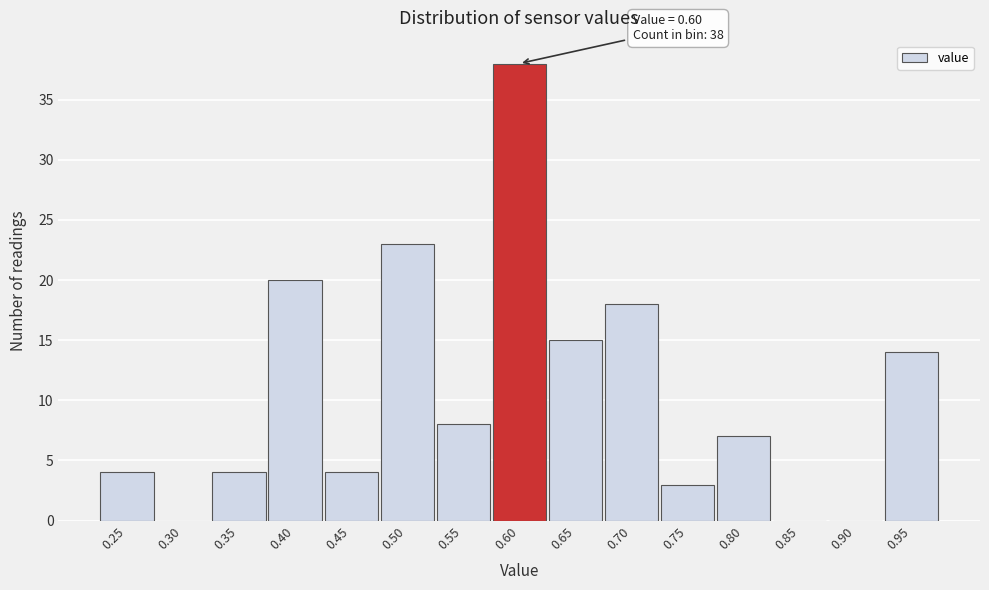

Reading right to left, what are all the values shown in this chart?

0.95=14	0.90=0	0.85=0	0.80=7	0.75=3	0.70=18	0.65=15	0.60=38	0.55=8	0.50=23	0.45=4	0.40=20	0.35=4	0.30=0	0.25=4